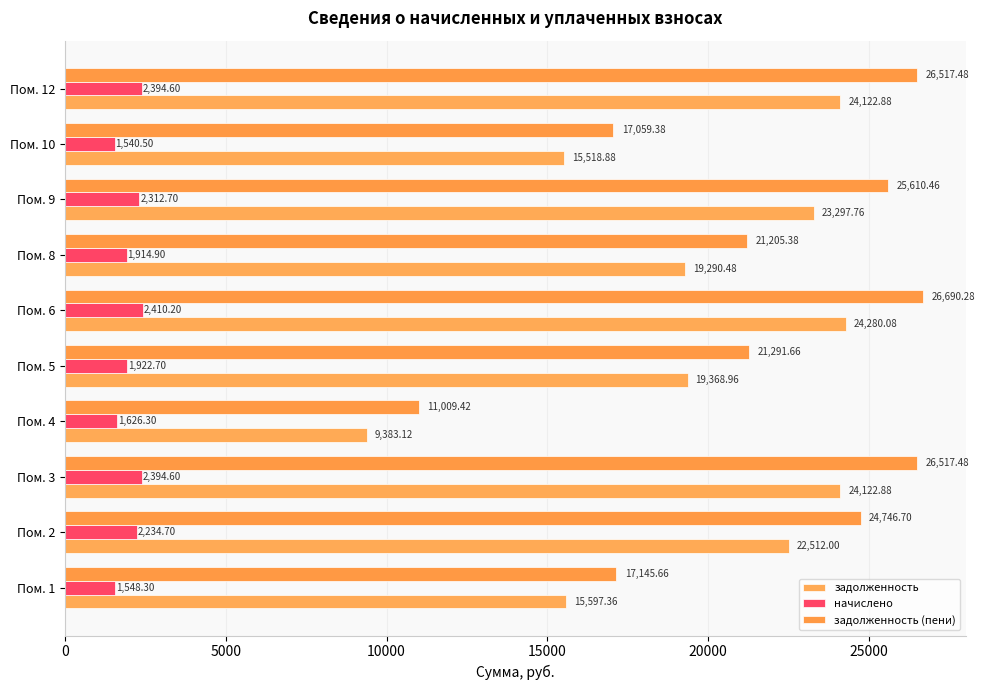

How many values in the задолженность (пени) series exceed 24746?

5